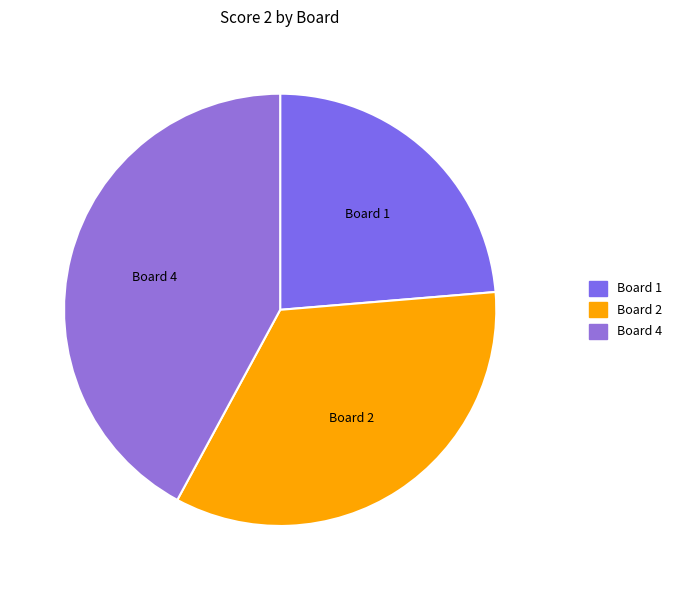

True or false: Board 2 accounts for 40% of the total.

False